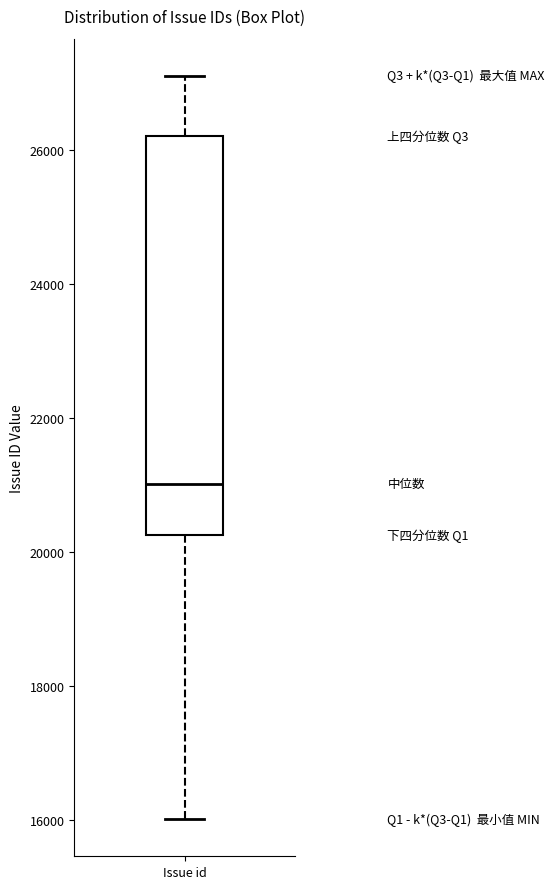

Read this box plot against the y-axis: the position of the median line, the range covered by the box, and the ends of both whiskers. The values are not printed on the chart, so give them approximately, as read against the axis.

median 21000, box 20200 to 26200, whiskers 16000 to 27200